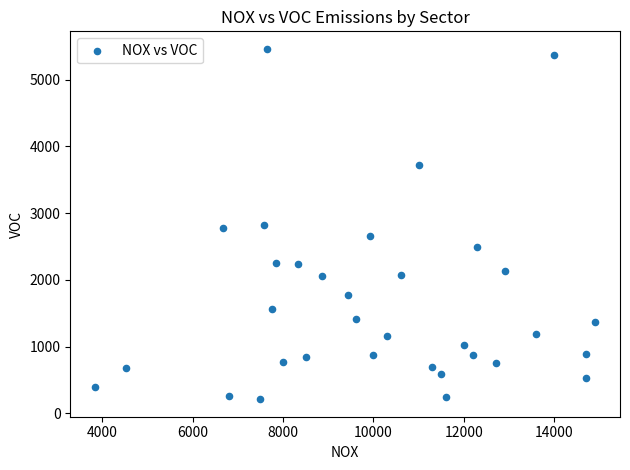

What is the range of X values (max minus min)?

11050